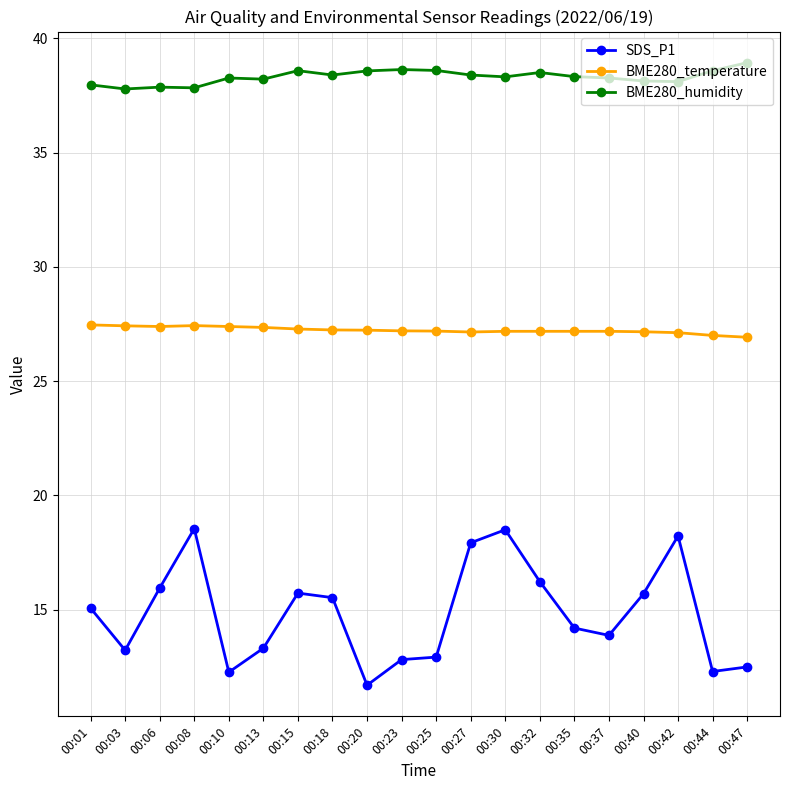

What is the total value across all series at 00:42?

83.5